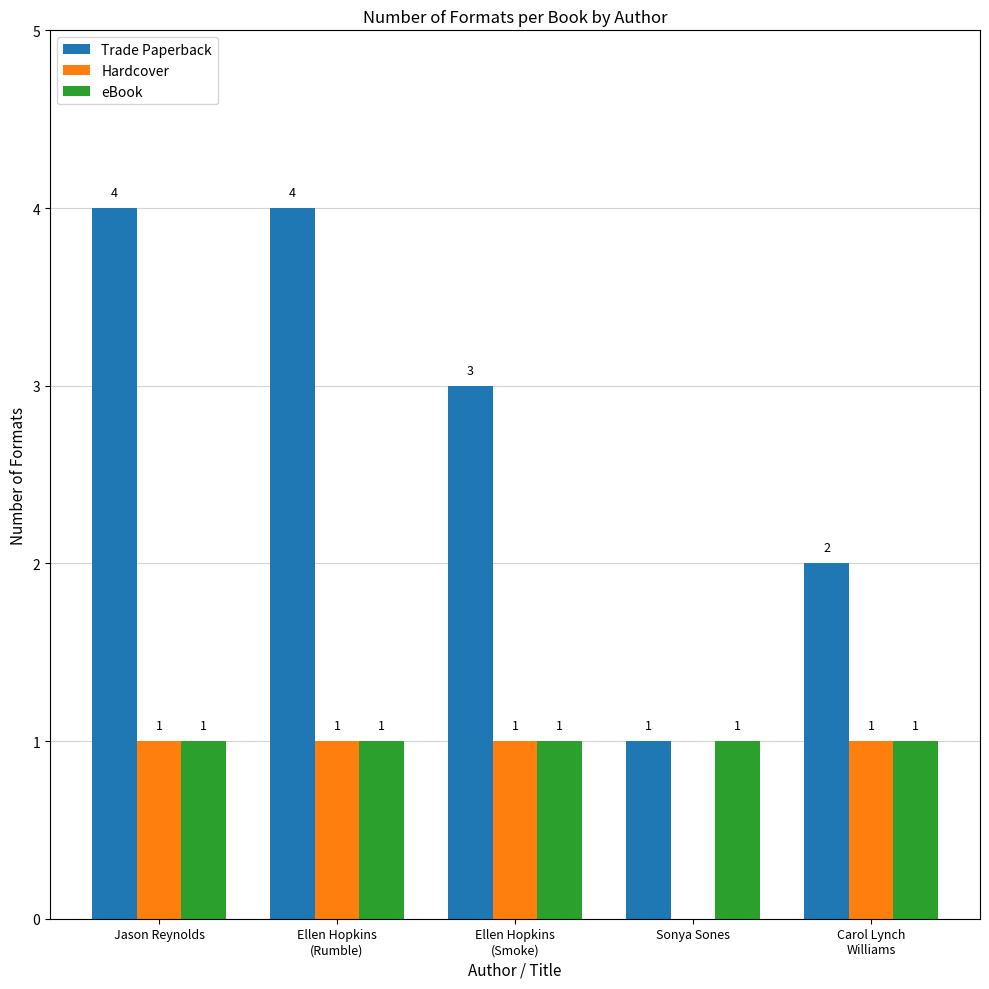

Which series has the largest total across all categories?

Trade Paperback